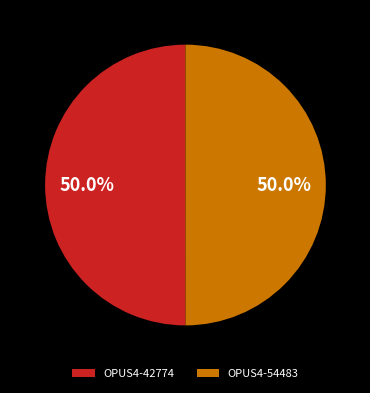

To the nearest percent, what portion does OPUS4-54483 represent?

50%